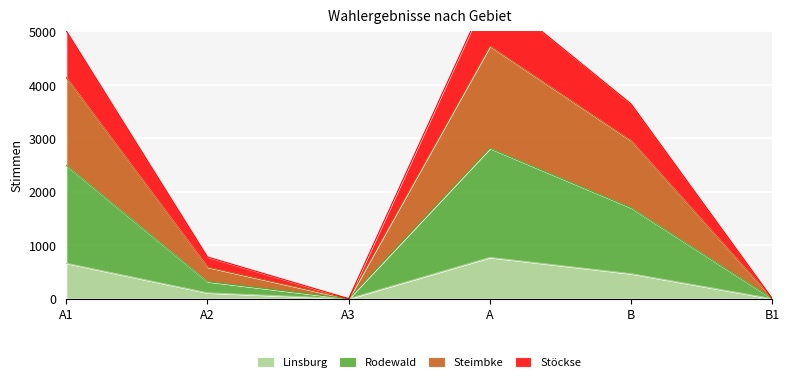

List the labels in order of Rodewald value, smallest first.

A3, B1, A2, B, A1, A